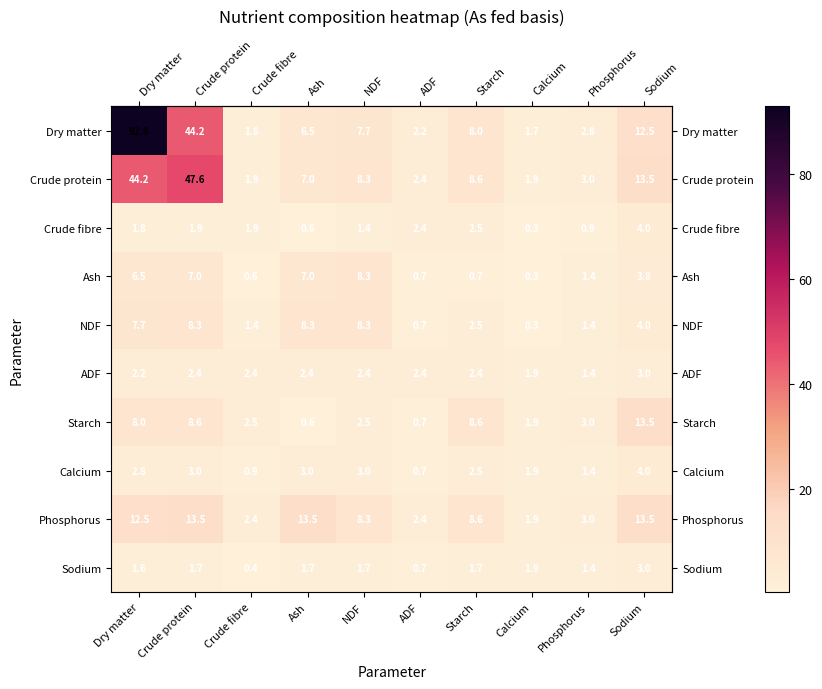

Which series has the widest spread of values?

Dry matter